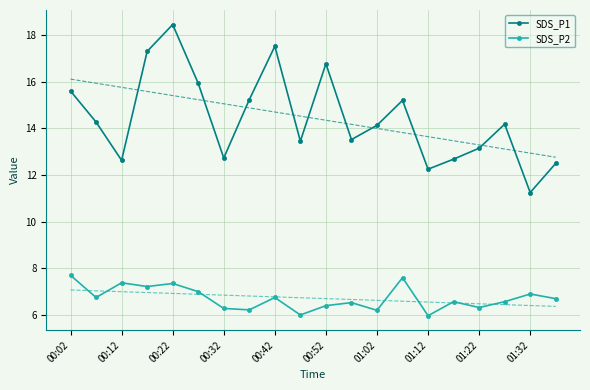

True or false: SDS_P2 and SDS_P1 cross at least once.

False